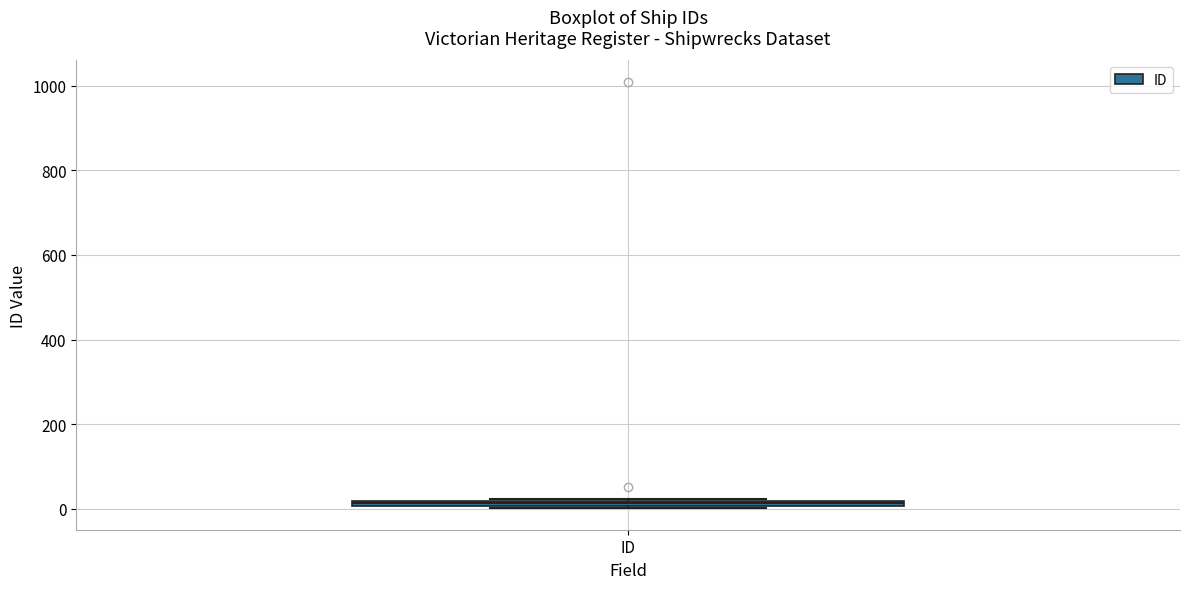

Where is the lower edge of the box for ID on the y-axis? The values are not printed on the chart, so give them approximately, as read against the axis.

0